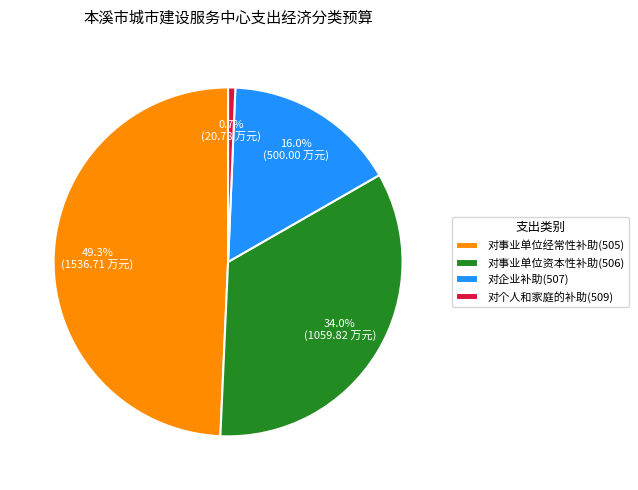

To the nearest percent, what is the average slice percentage?

25%